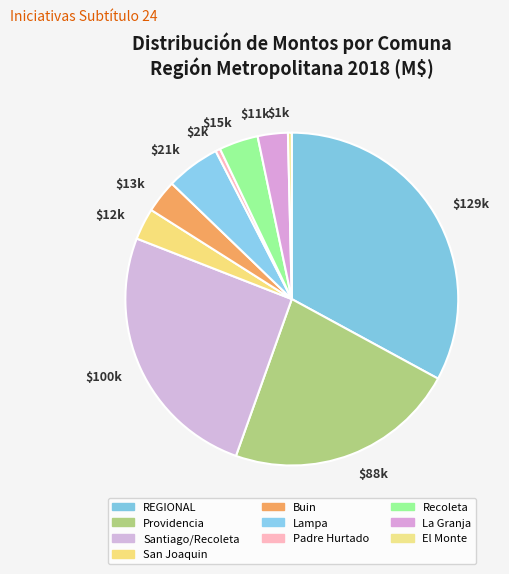

How many slices are in this pie chart?

10